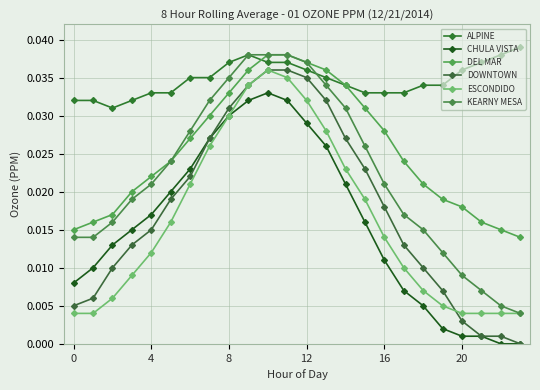

At which category does the chart reach its minimum across all series?

22